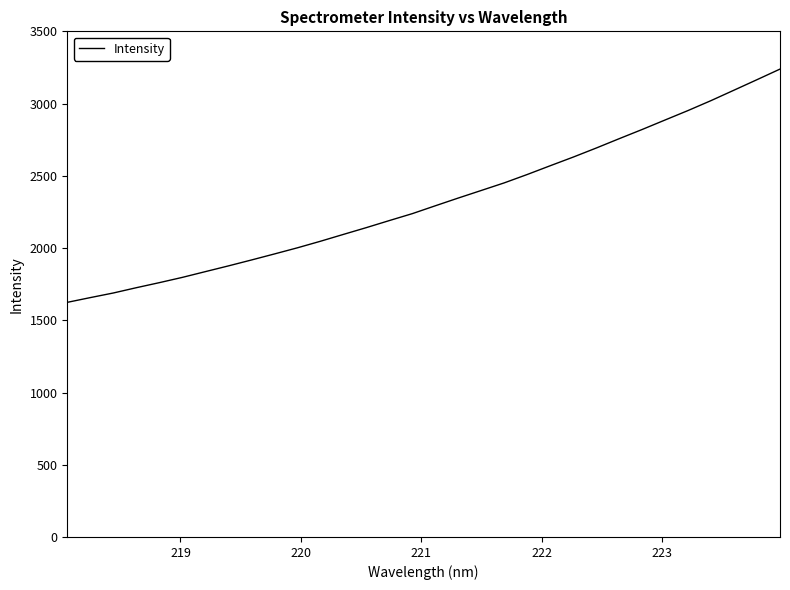

What is the minimum value shown in the chart?

1624.1